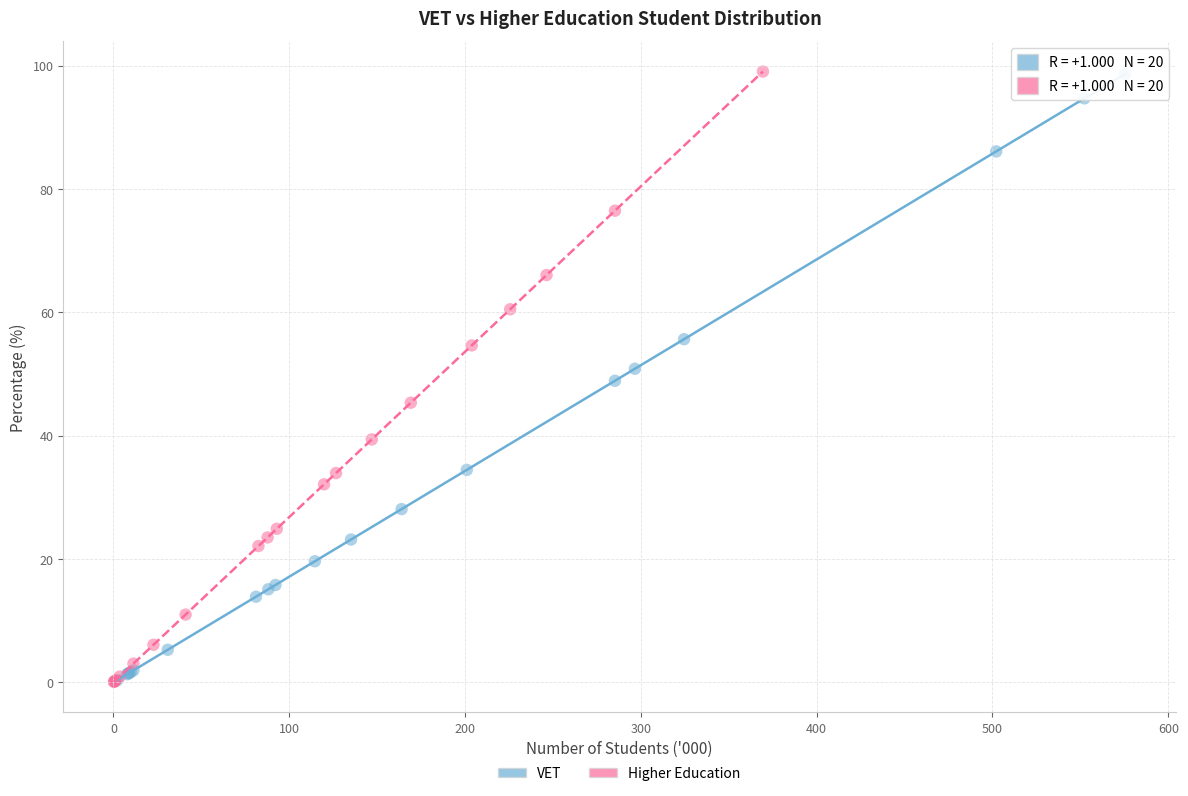

What are all the series names shown in the legend?

VET, Higher Education